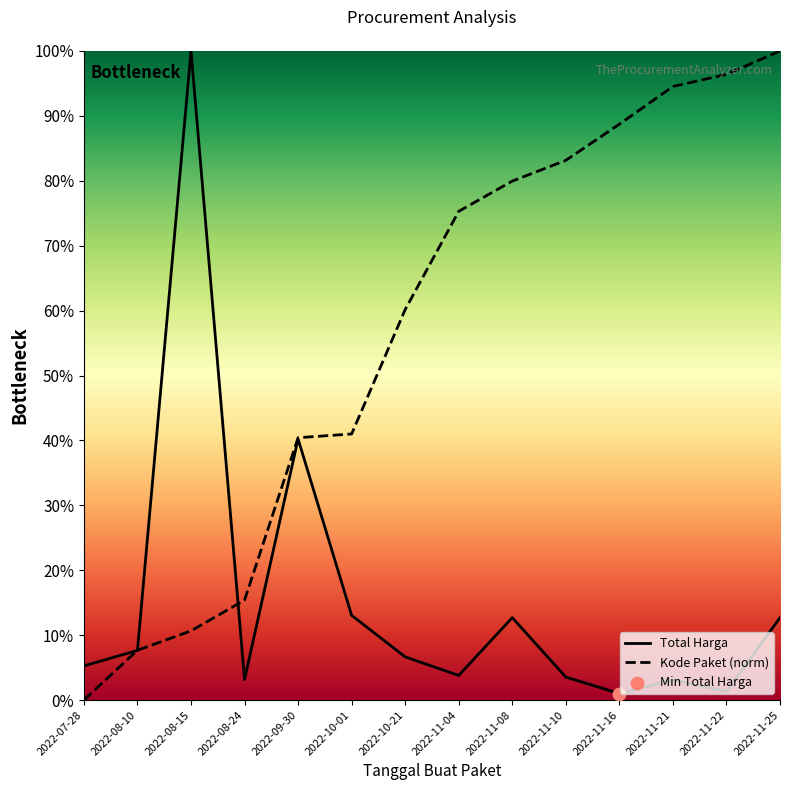

Which series has the largest Y range (max minus min)?

Kode Paket